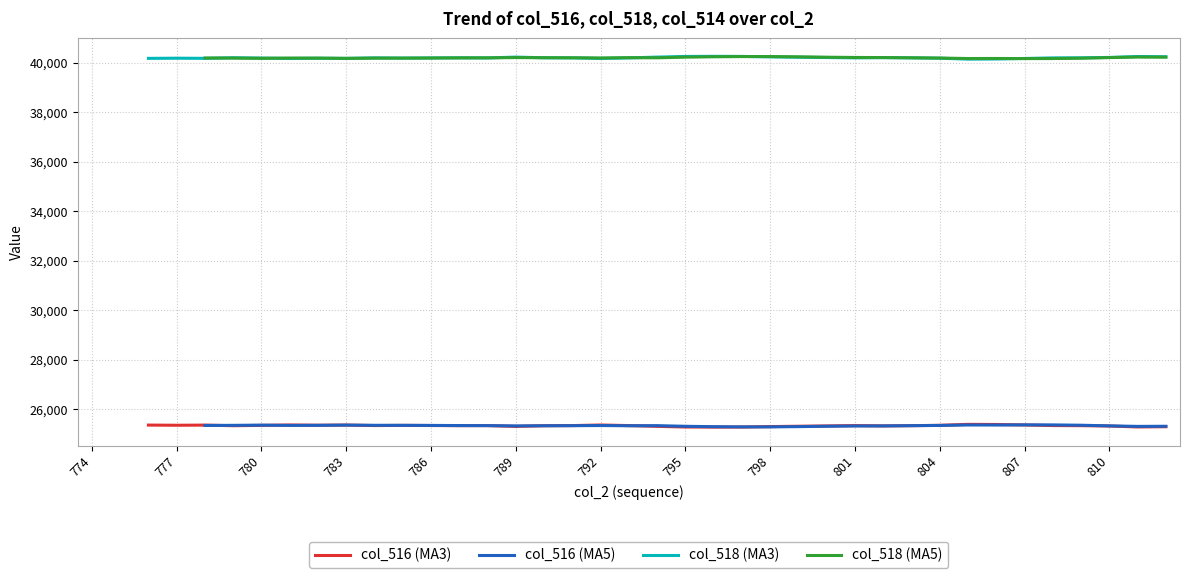

How many distinct data groups are displayed?

4